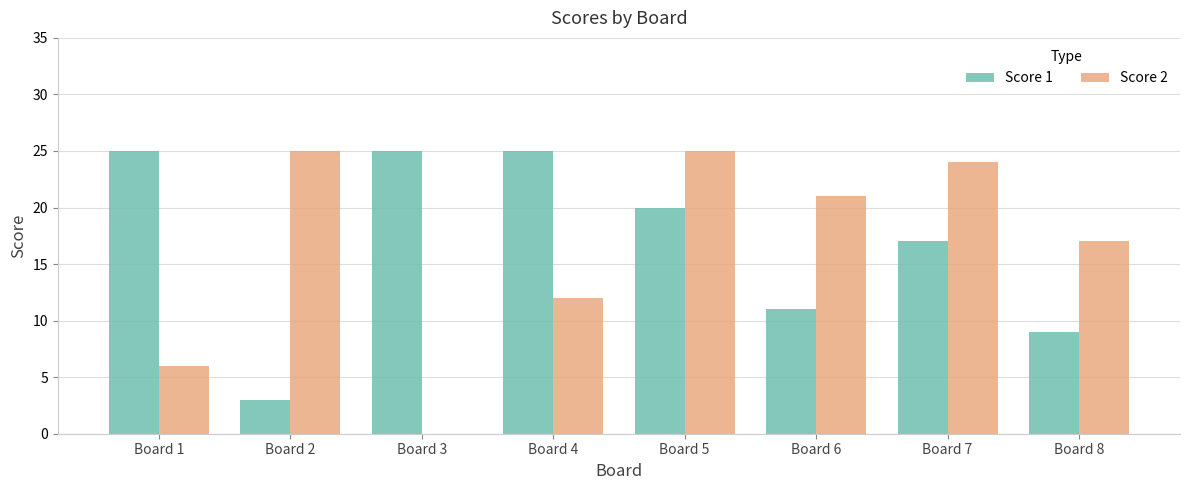

Which series has the largest total across all categories?

Score 1